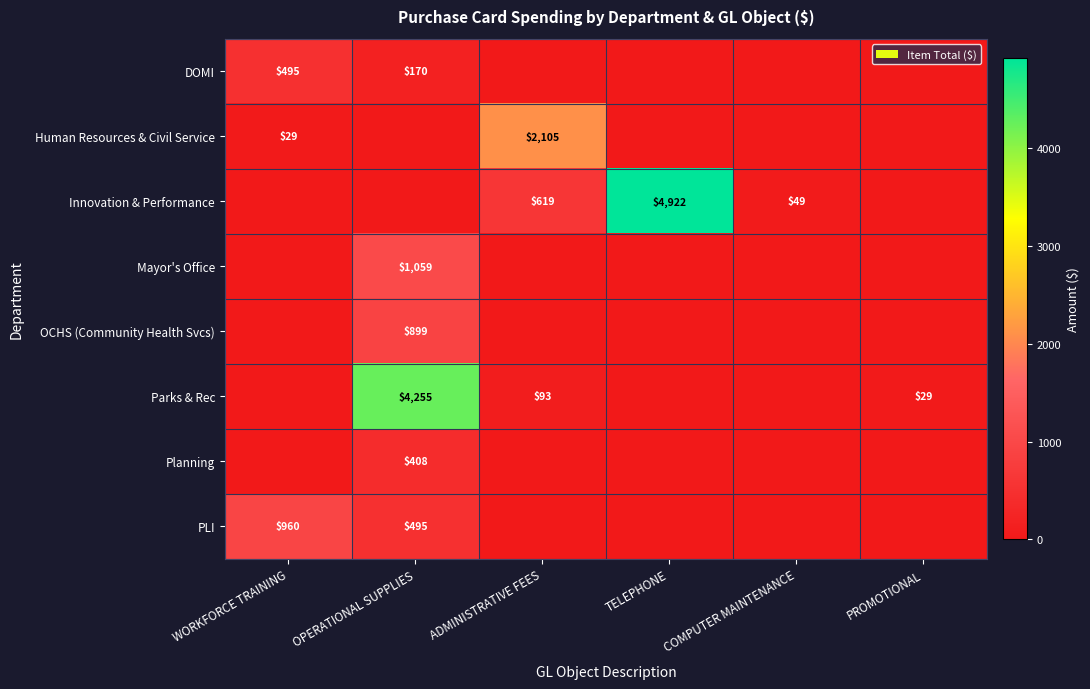

How many distinct data groups are displayed?

8